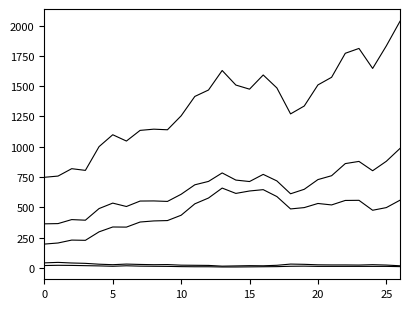

Is this an area chart (filled region under the line)?

No